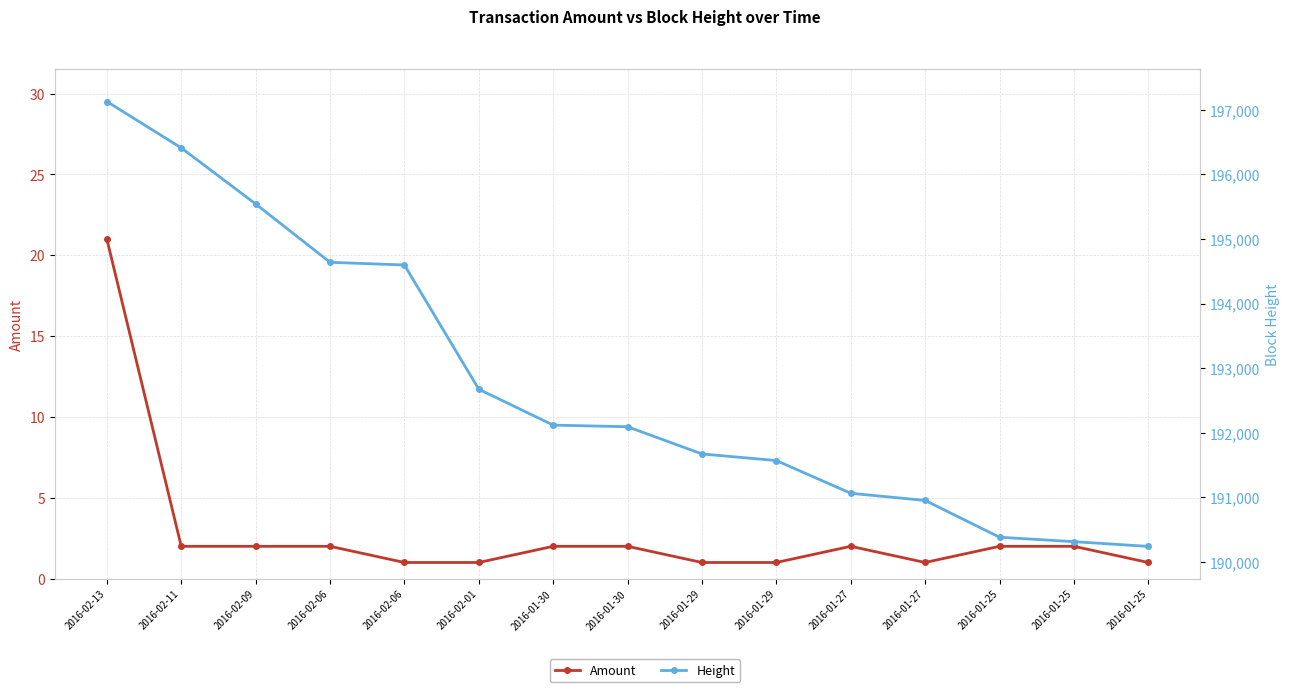

At how many categories does at least one series exceed 99943?

15